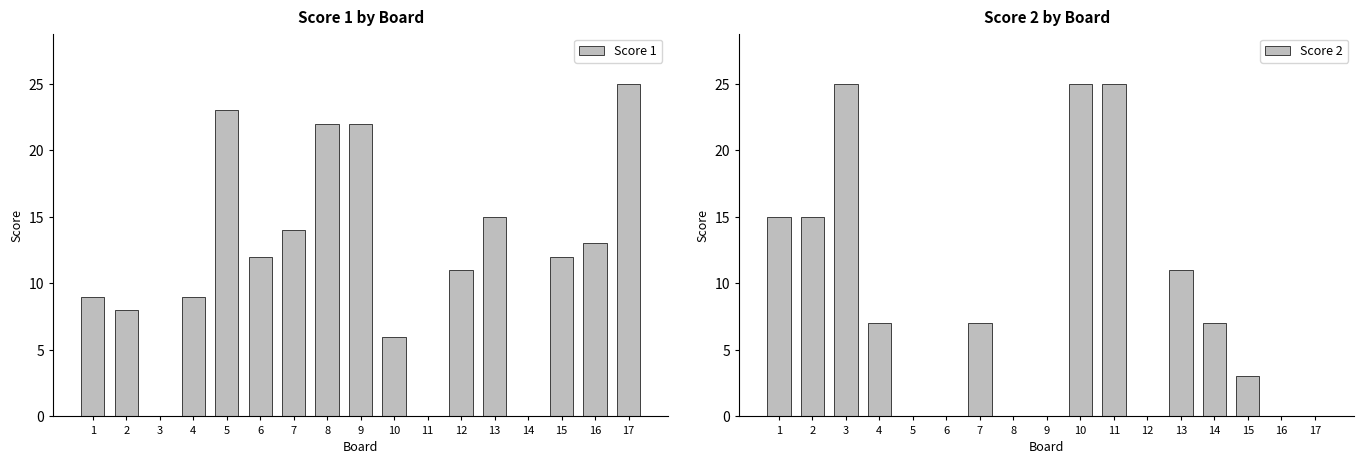

What is the maximum value shown in the chart?

25